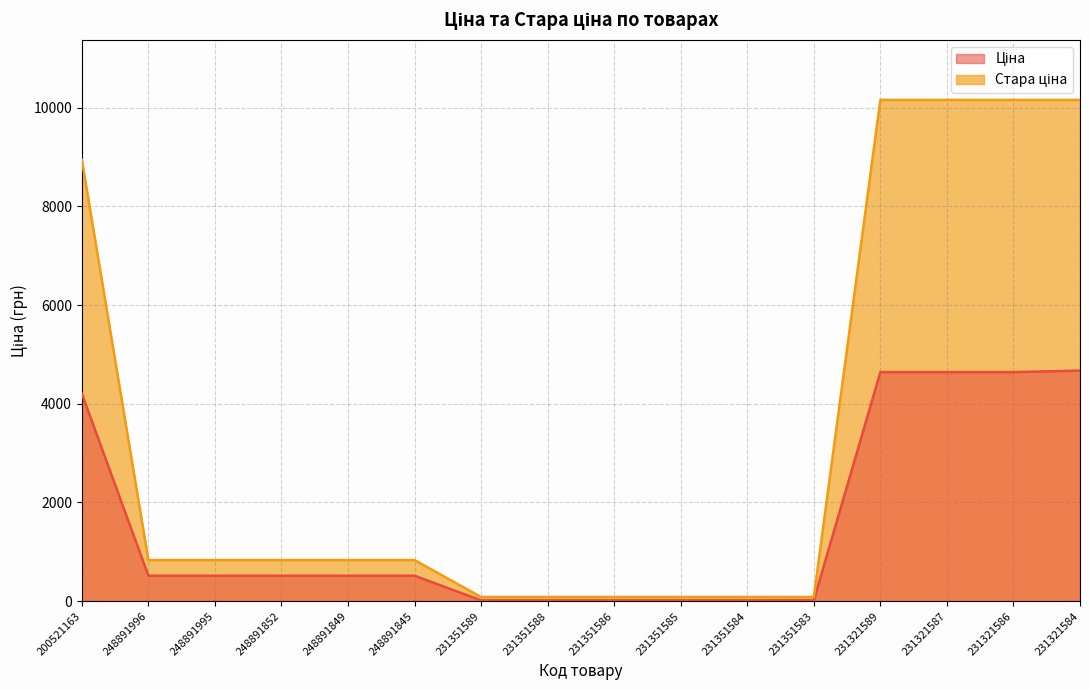

At which label is Стара ціна closest to 5120?

200521163